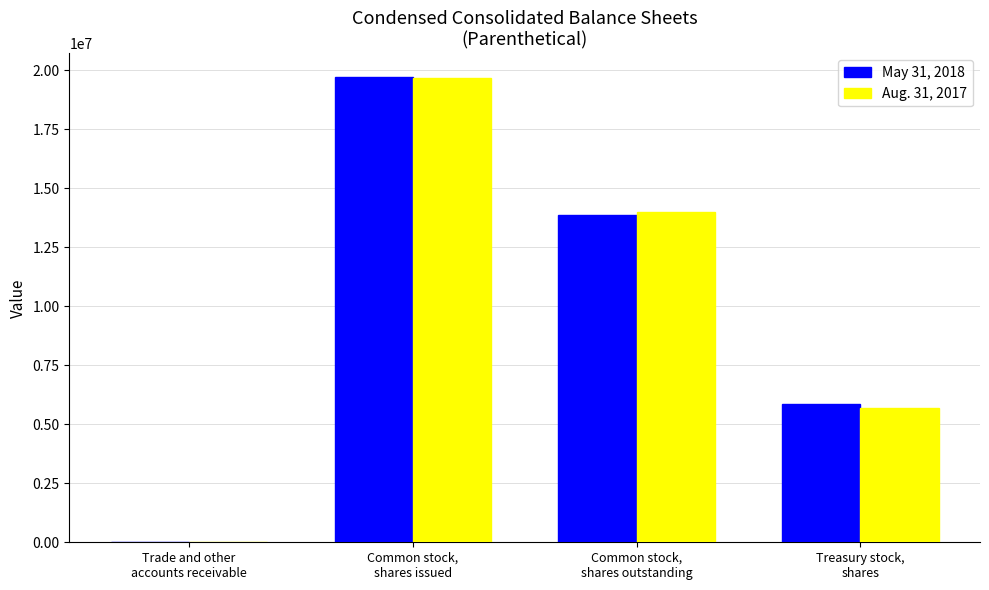

What is the greatest value displayed?

19729708